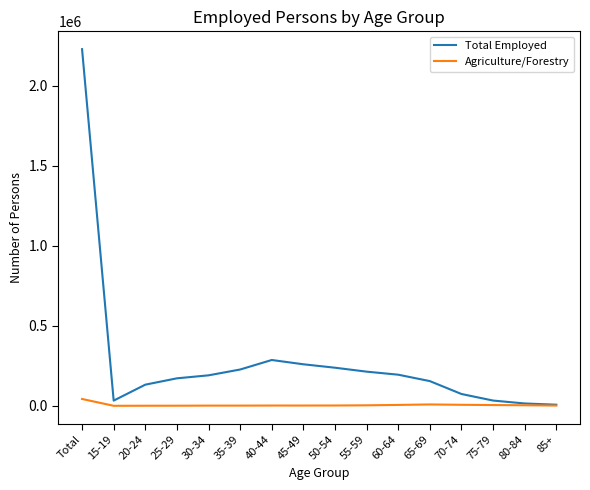

What is the difference between the maximum and minimum values in the Total Employed series?

2223060